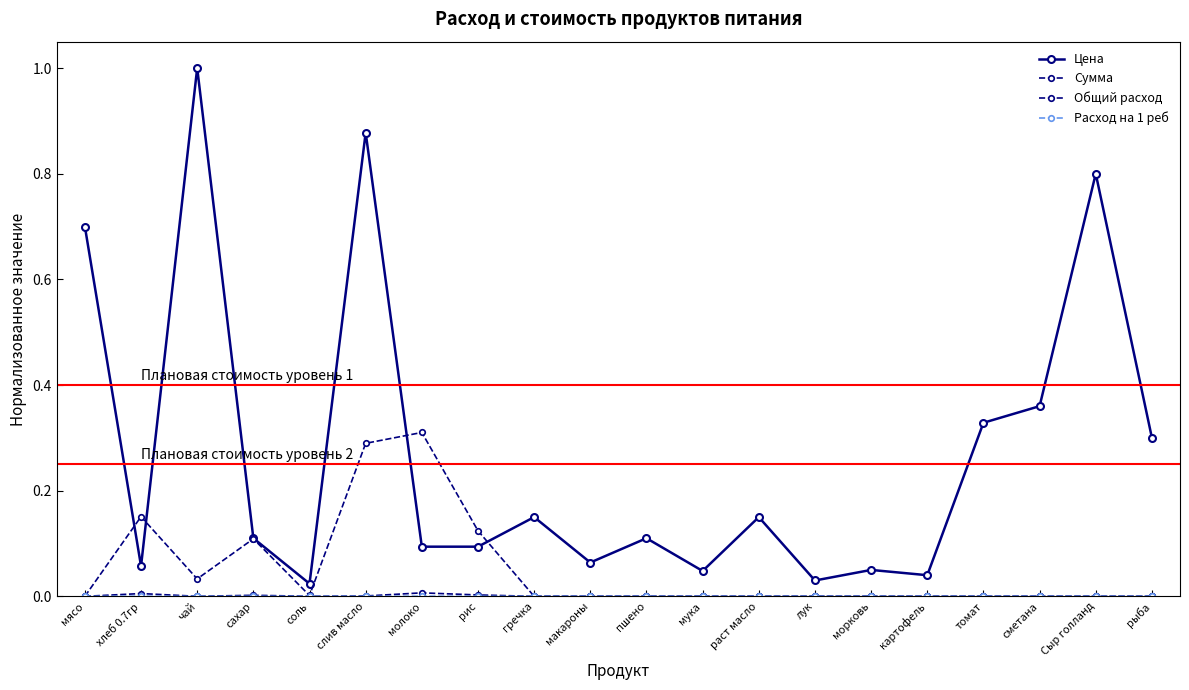

How many categories are shown in the chart?

20